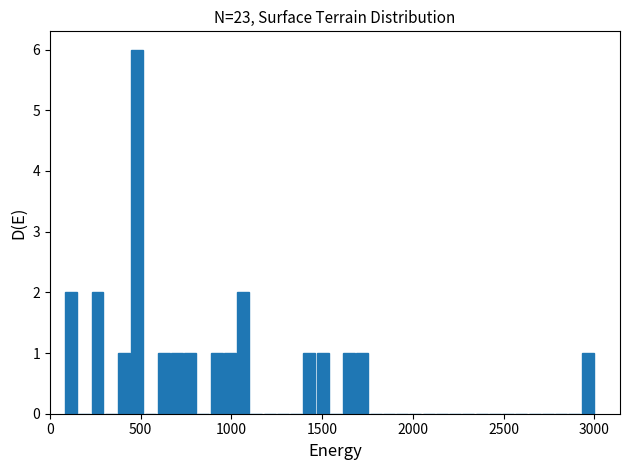

Read against the x-axis, roughly where is the centre of the tallest bar?

500